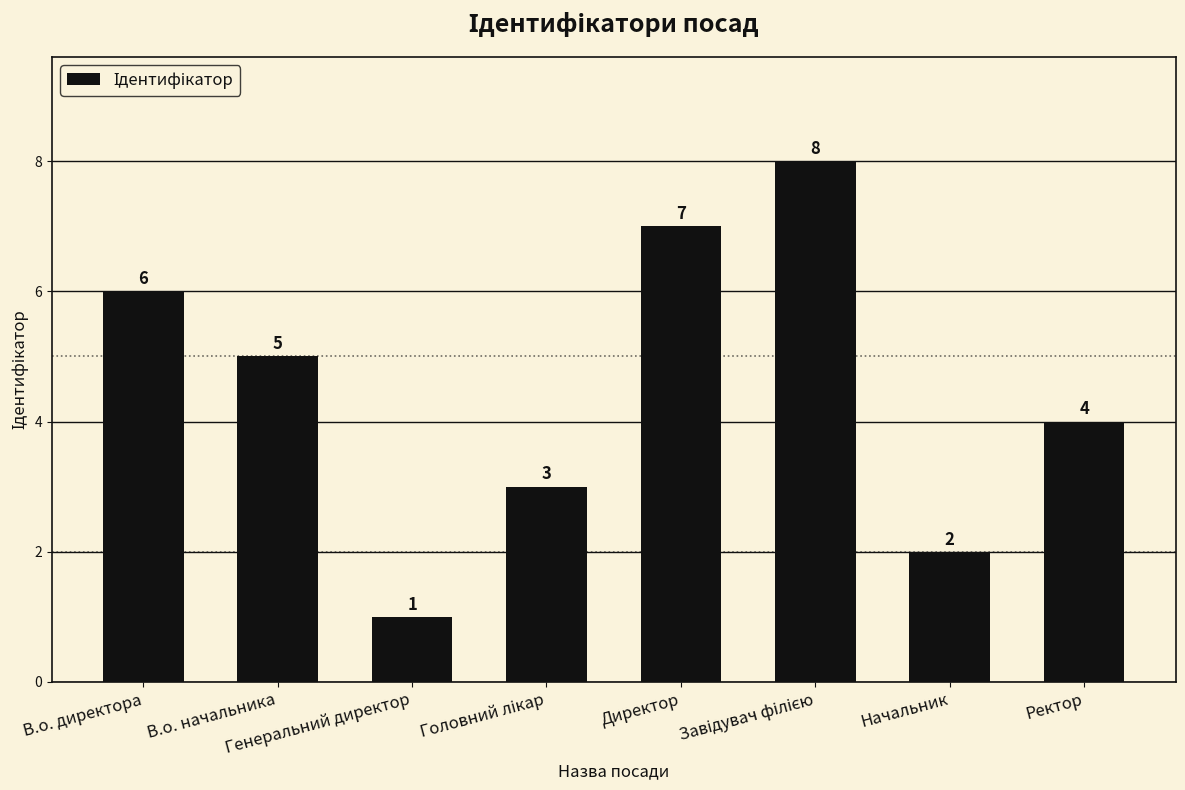

What position from the right is Директор?

4